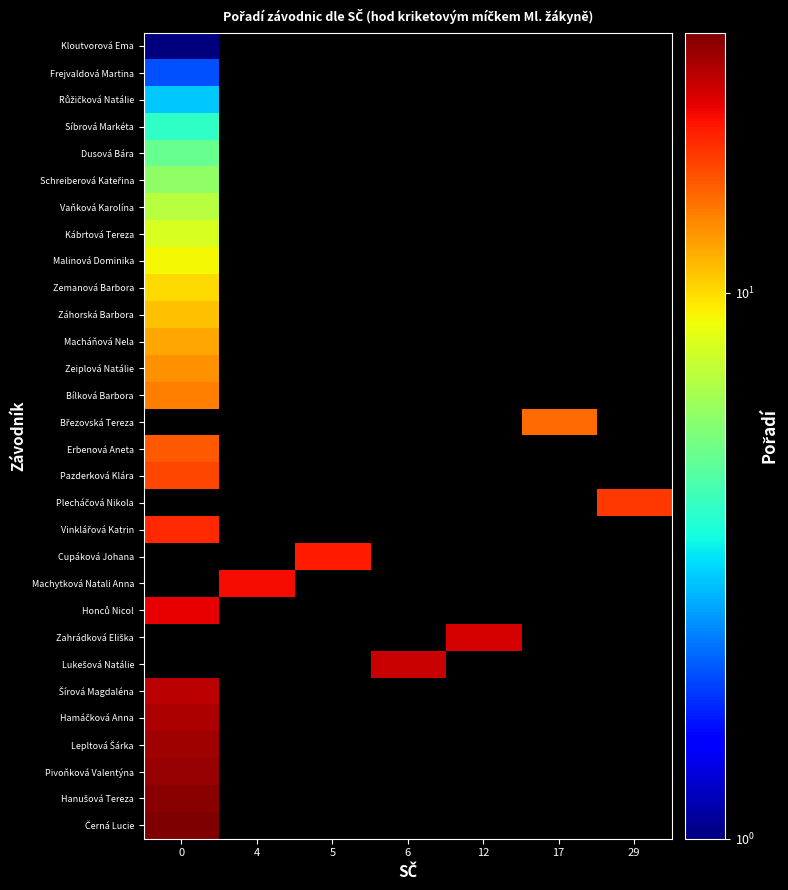

How many categories are shown in the chart?

7